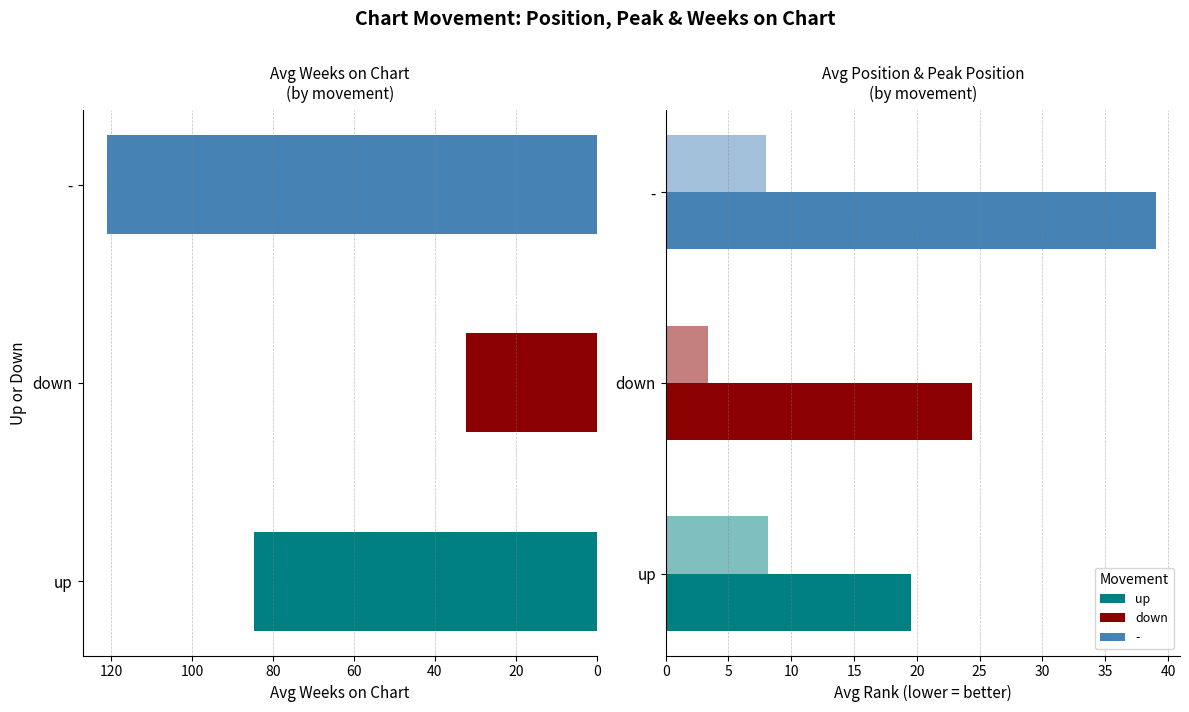

How many data points in Avg Position are above 24?

2